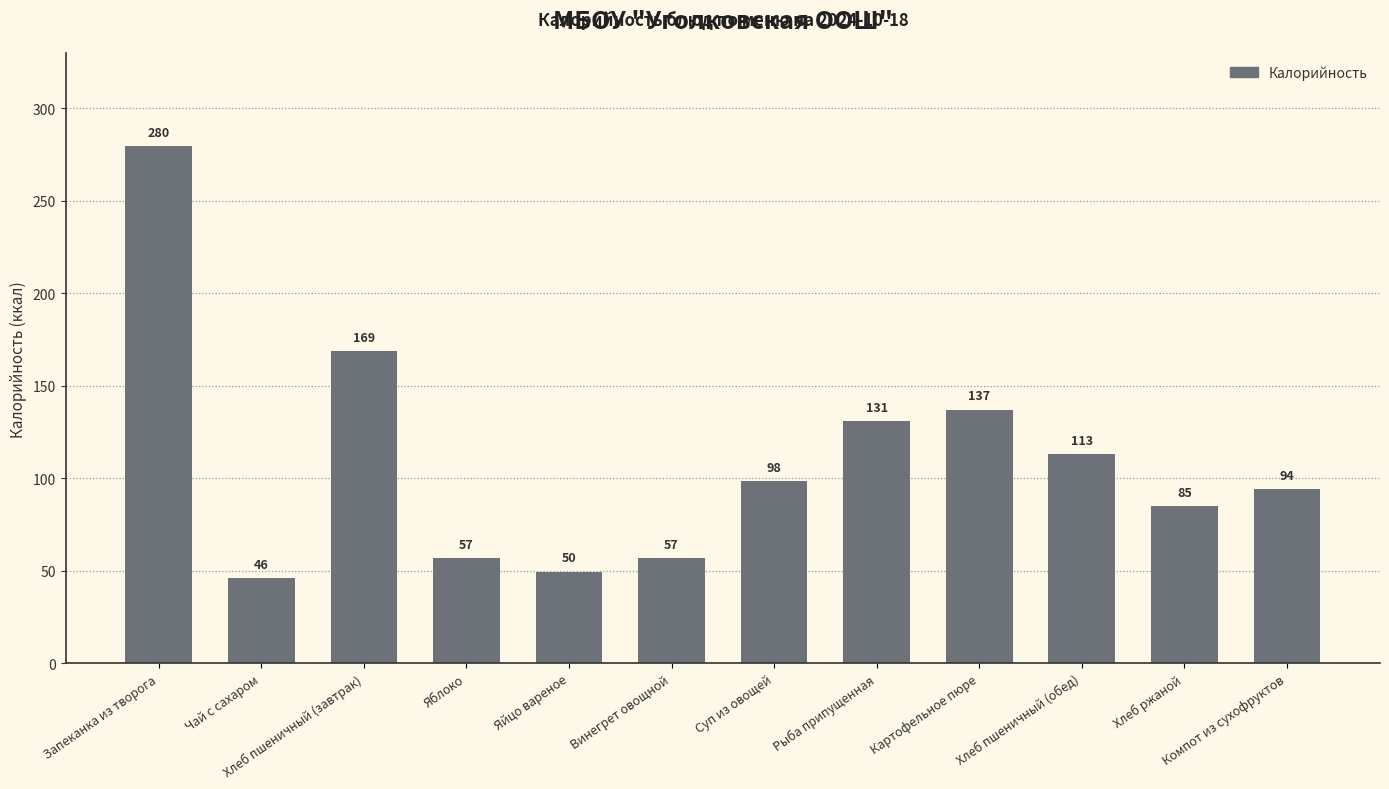

What is the value of the 11th bar from the left?

85.0